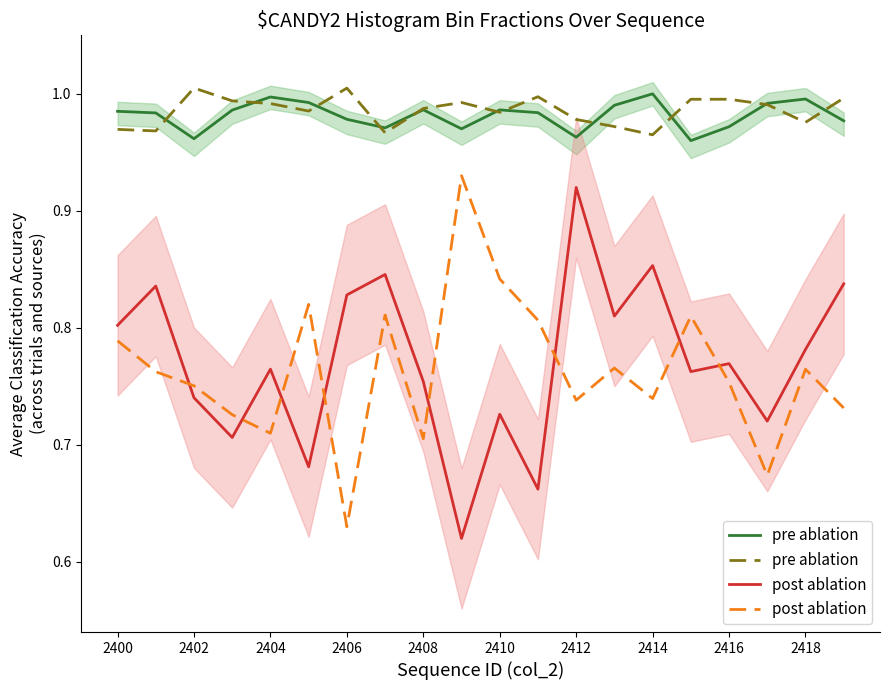

Is it true that pre ablation equals 1.0 at 19?

True